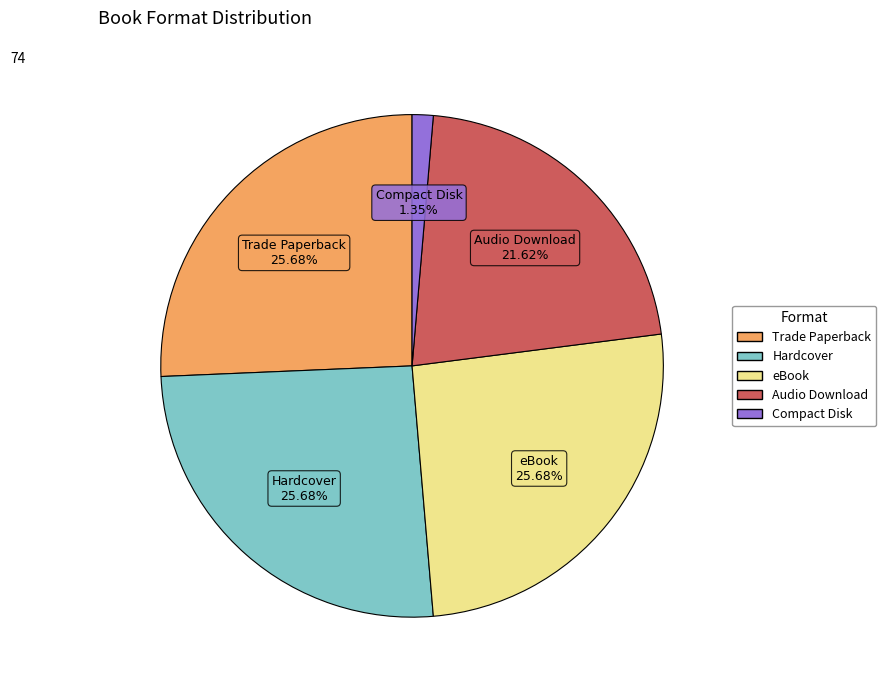

To the nearest percent, what portion does eBook represent?

26%